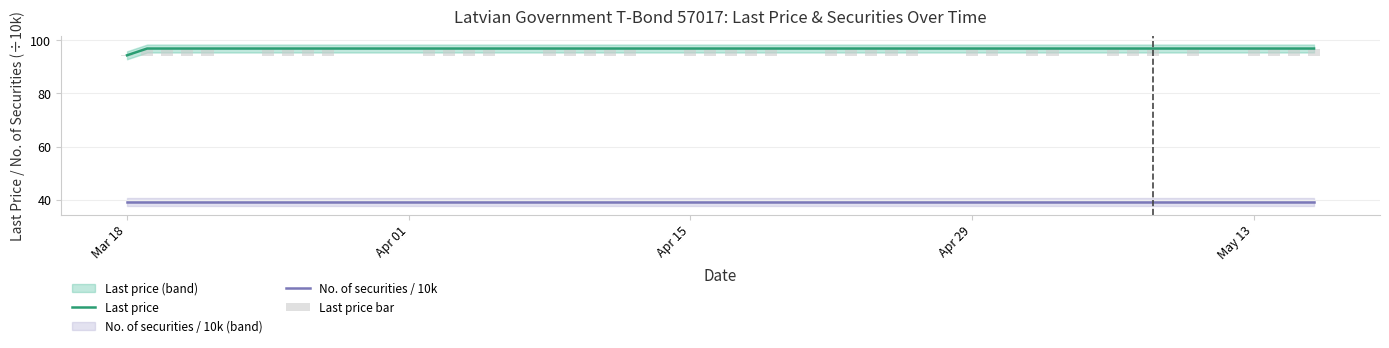

True or false: No. of securities / 10k and Last price cross at least once.

False